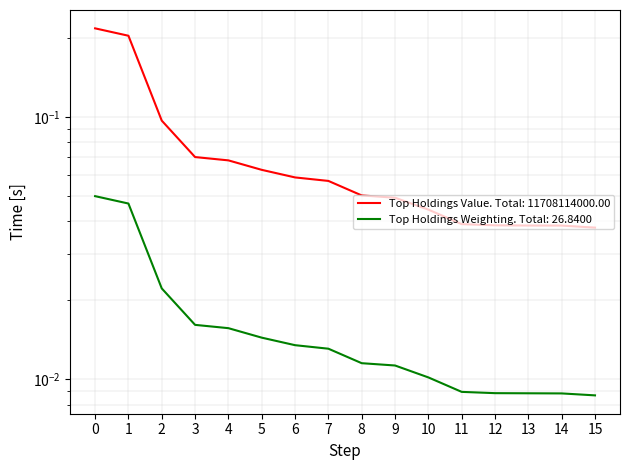

Reading right to left, extract all data points from this chart.

Top Holdings Value: 0.0	0.0	0.0	0.0	0.0	0.0	0.0	0.1	0.1	0.1	0.1	0.1	0.1	0.1	0.2	0.2
Top Holdings Weighting: 0.0	0.0	0.0	0.0	0.0	0.0	0.0	0.0	0.0	0.0	0.0	0.0	0.0	0.0	0.0	0.0